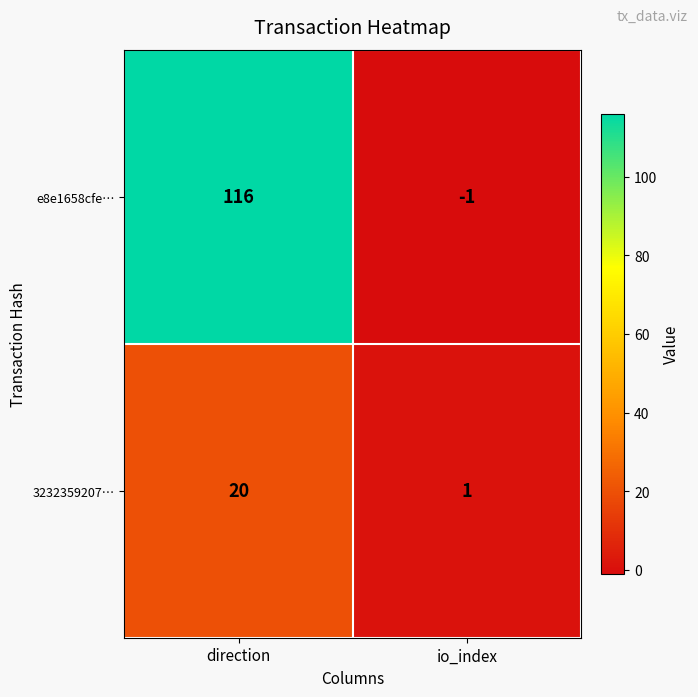

Which category has the lowest value across all series?

io_index